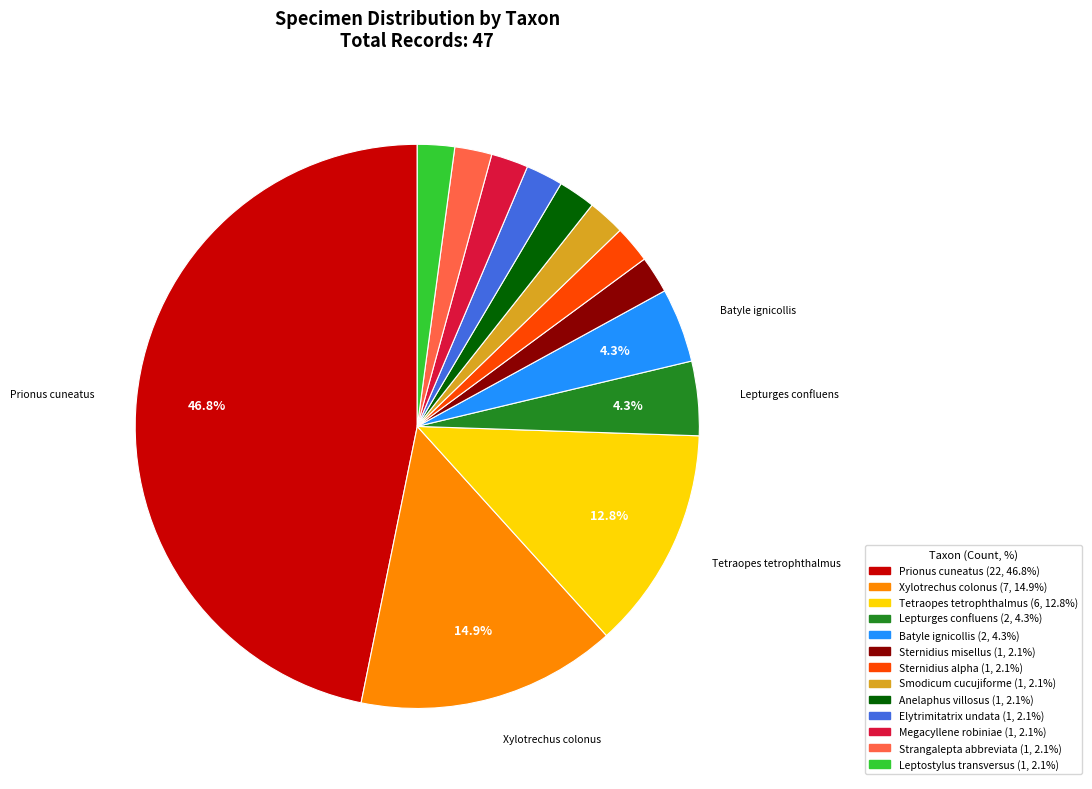

How many segments does this pie chart have?

13